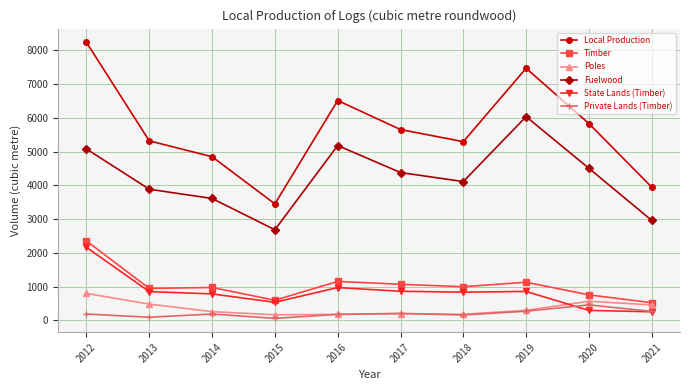

Which category has the highest value across all series?

2012